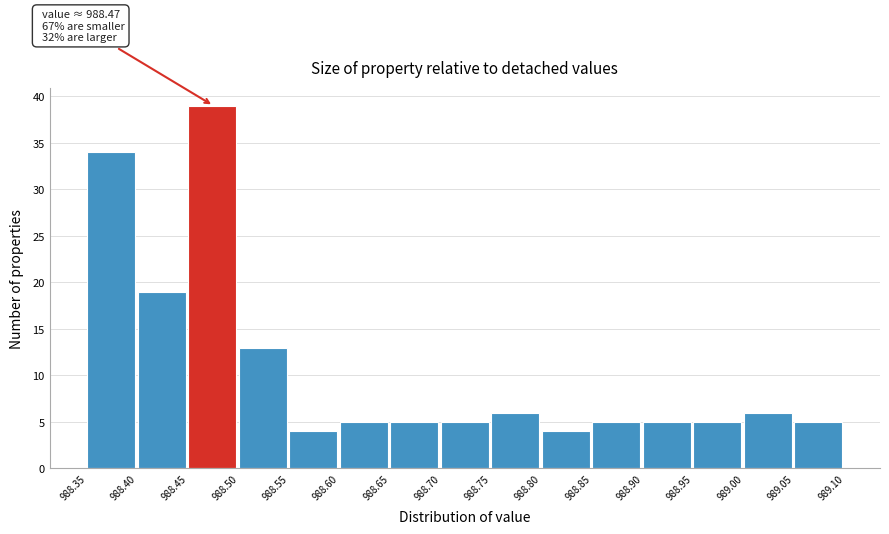

Over which range of the x-axis is the bar tallest?

988.45 to 988.50